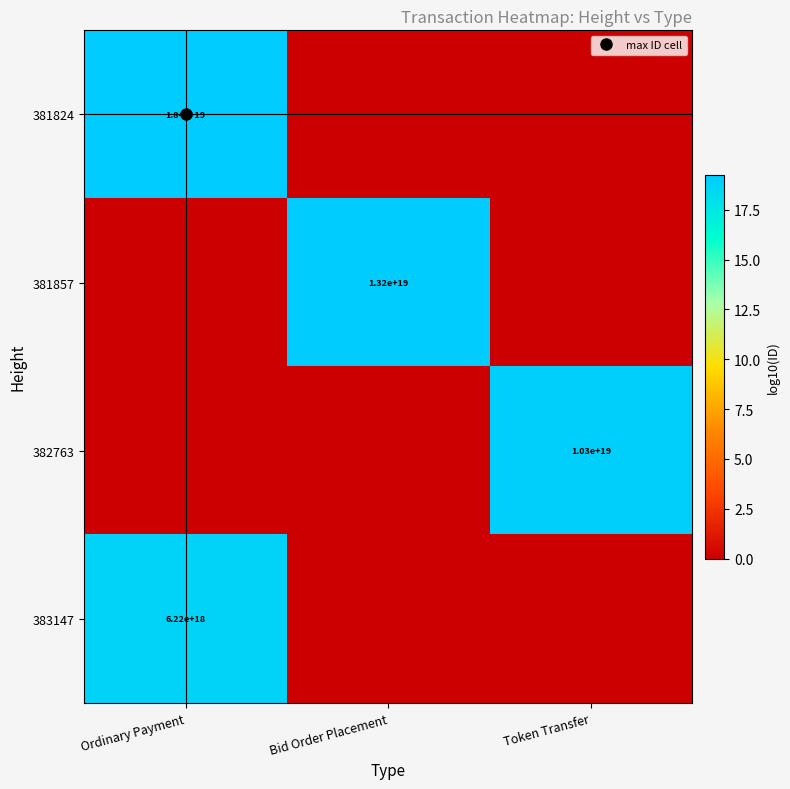

What is the difference between the highest and lowest values at Bid Order Placement?

19.1